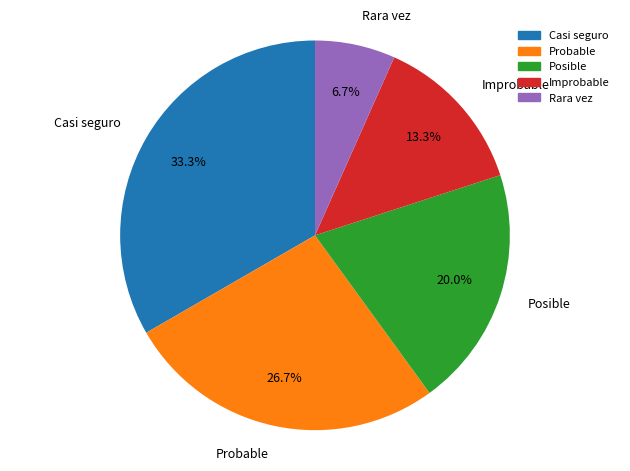

True or false: Casi seguro accounts for 39% of the total.

False